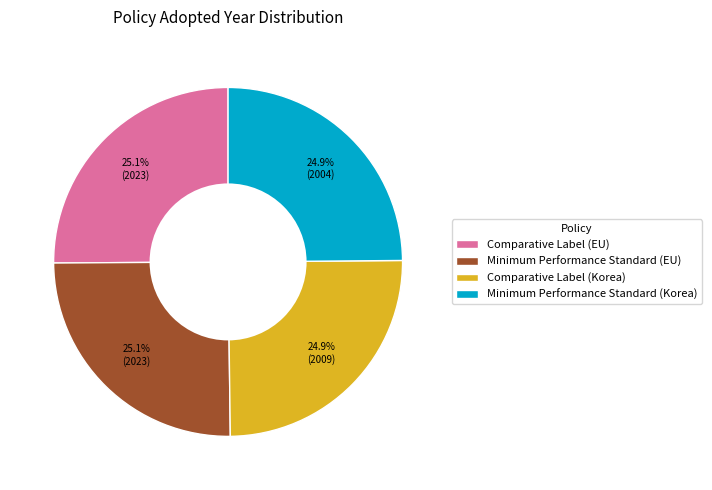

What percentage do Comparative Label (Korea) and Comparative Label (EU) together represent?

50.0%